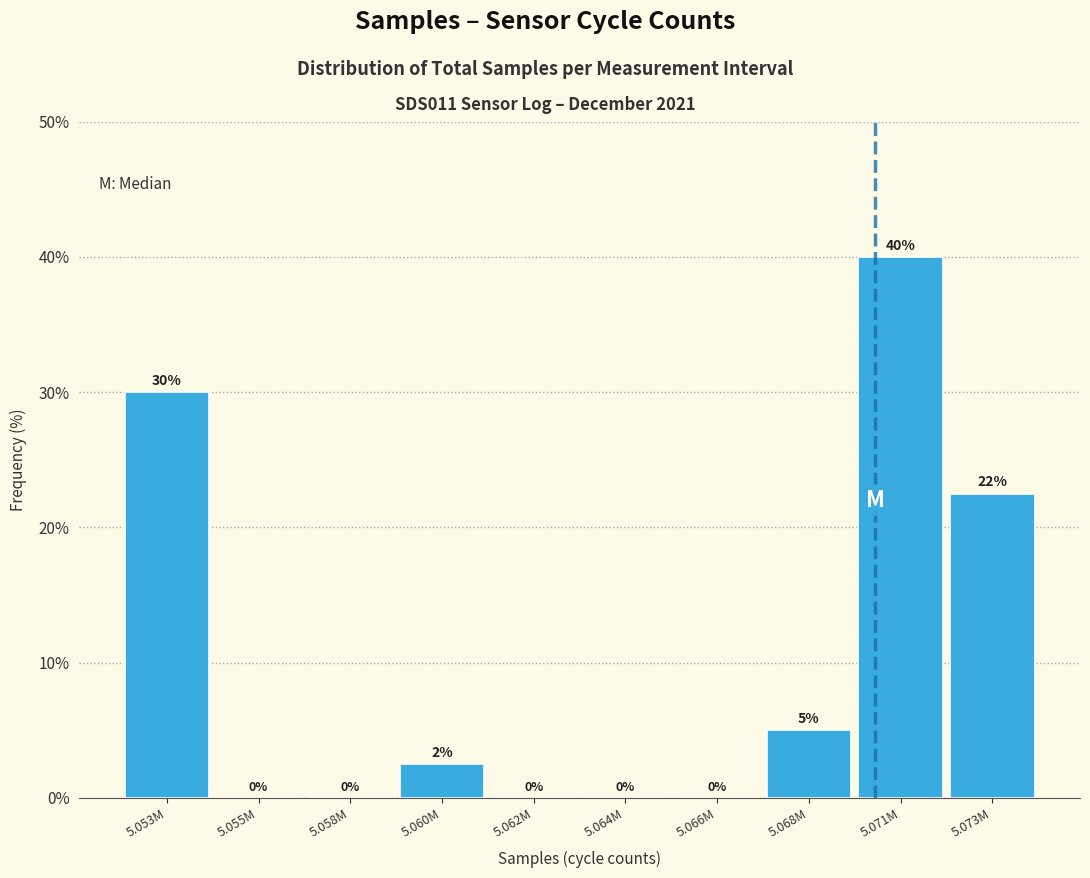

Which has a higher value, 5.066M or 5.060M?

5.060M